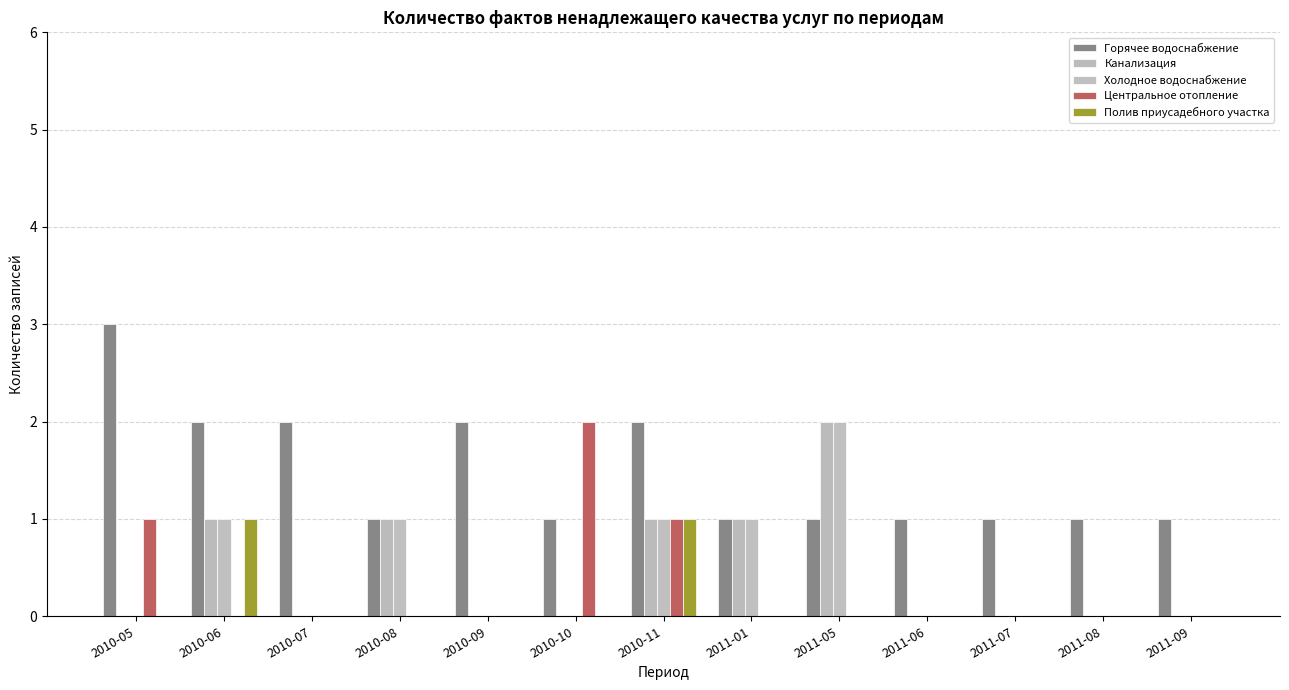

What are all the series names shown in the legend?

Горячее водоснабжение, Канализация, Холодное водоснабжение, Центральное отопление, Полив приусадебного участка